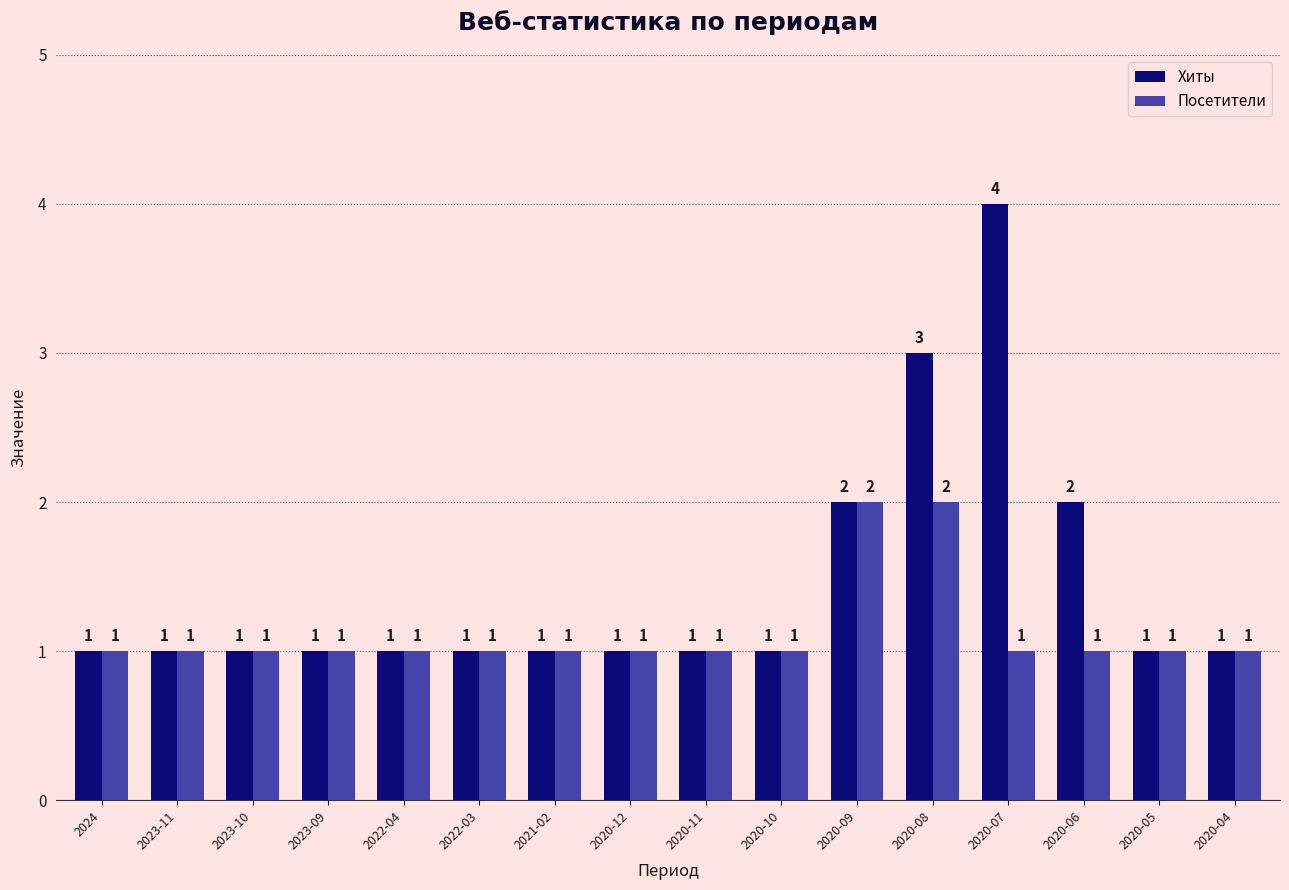

Are the bars grouped side by side (vs. stacked)?

Yes